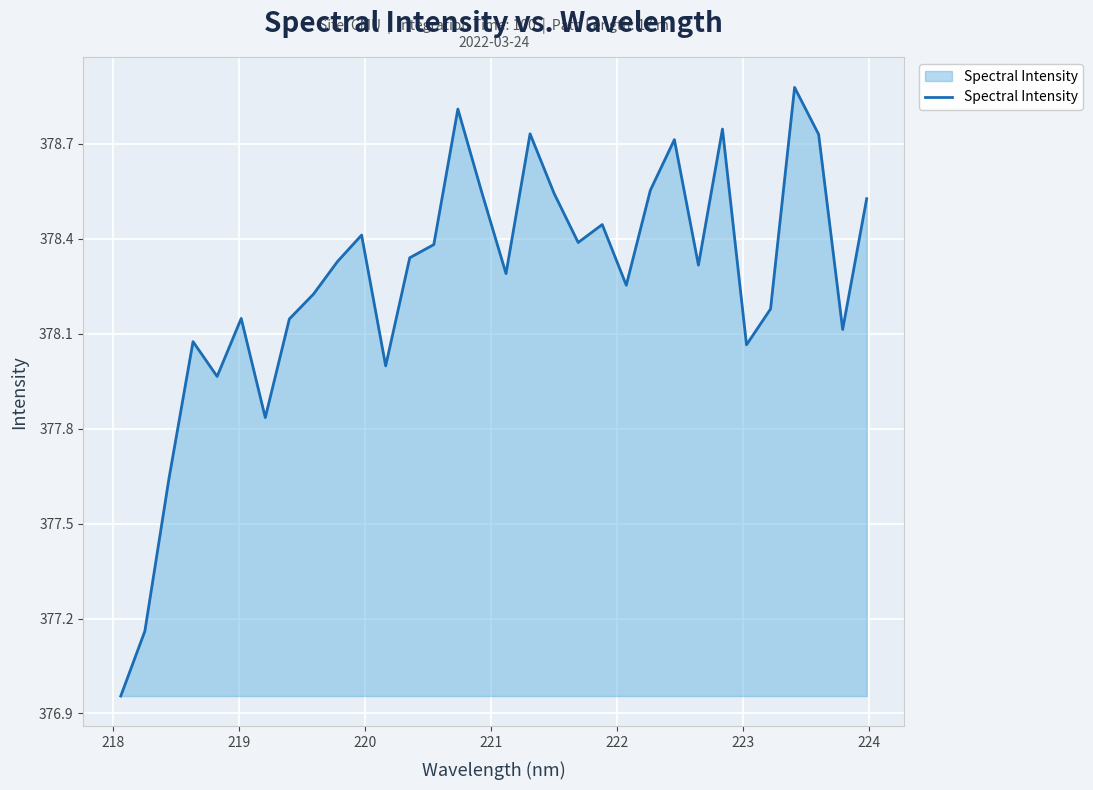

What is the difference between the maximum and minimum values?

1.9